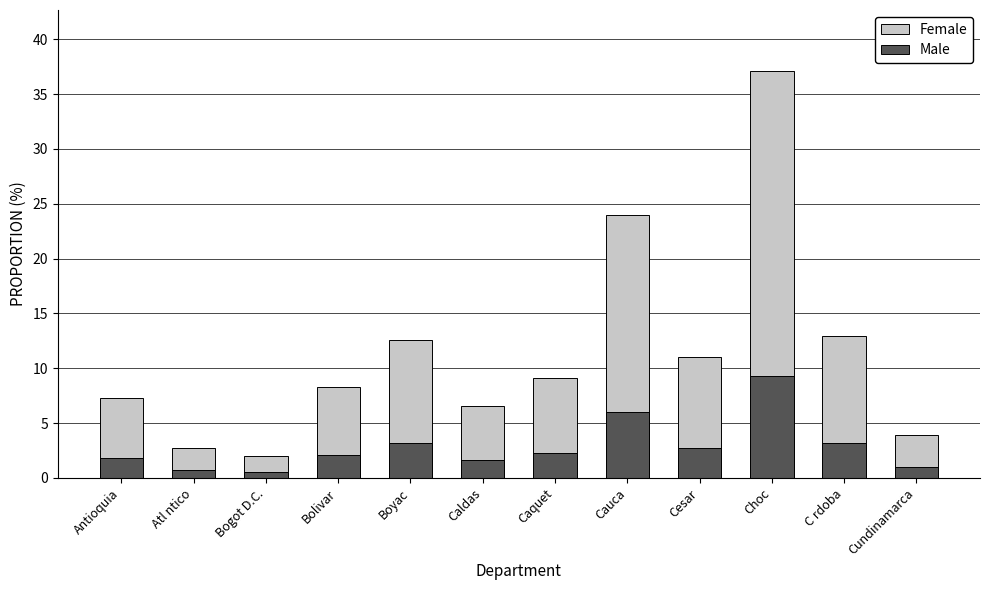

Are the bars horizontal?

No